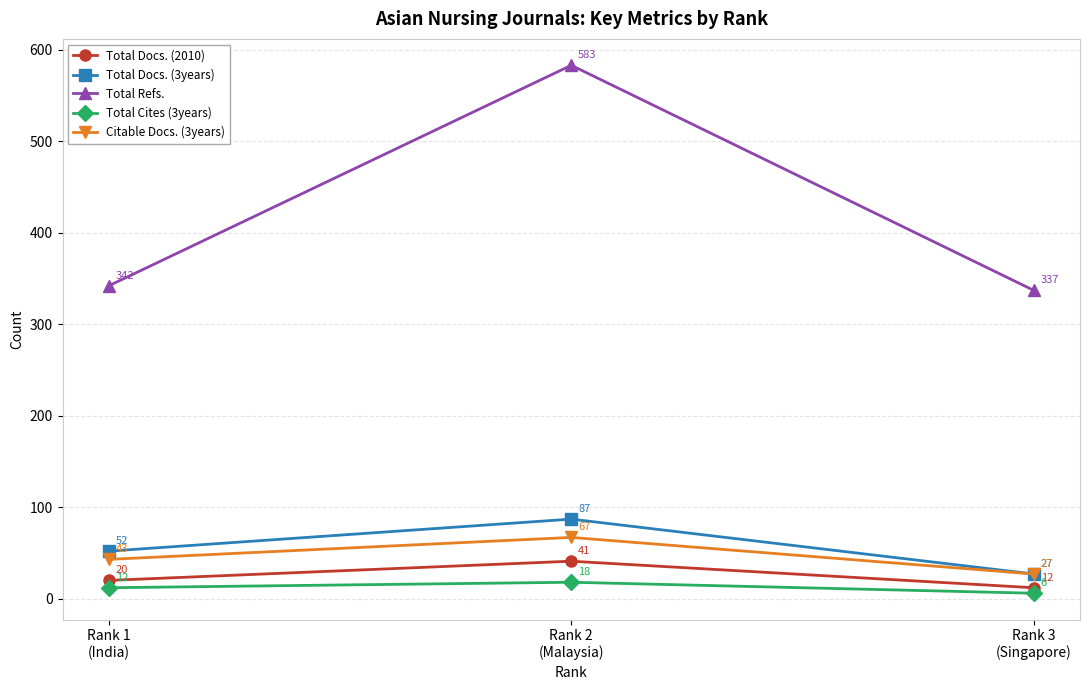

At how many categories does at least one series exceed 301?

3